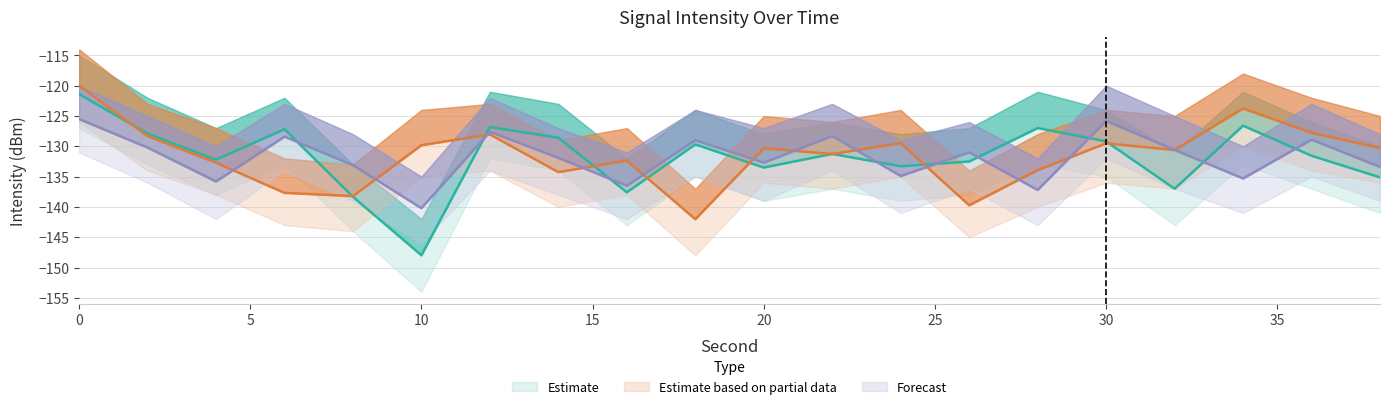

Rank the series at 12 from highest to lowest value.

Estimate, Forecast, Estimate based on partial data